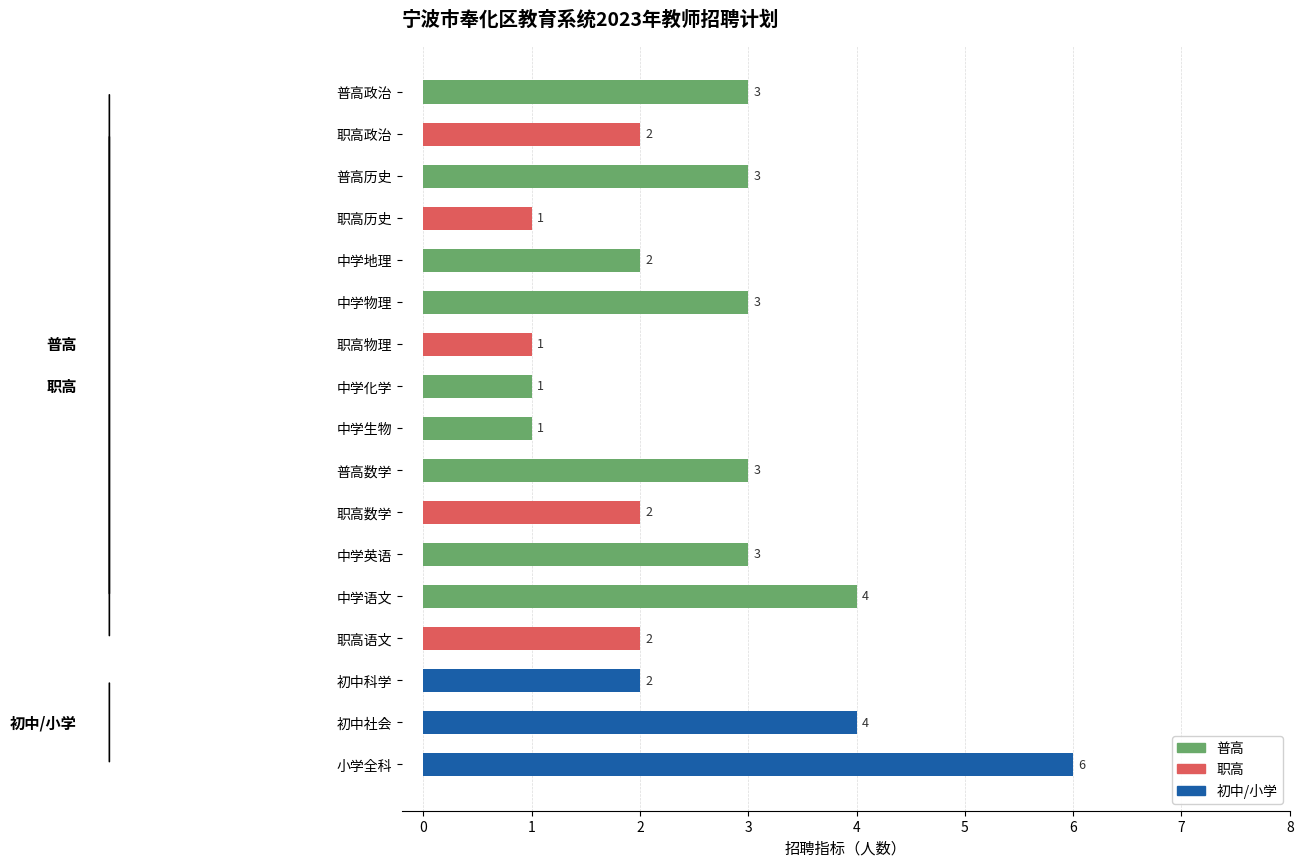

Reading top to bottom, transcribe all the data shown in this chart.

3	2	3	1	2	3	1	1	1	3	2	3	4	2	2	4	6